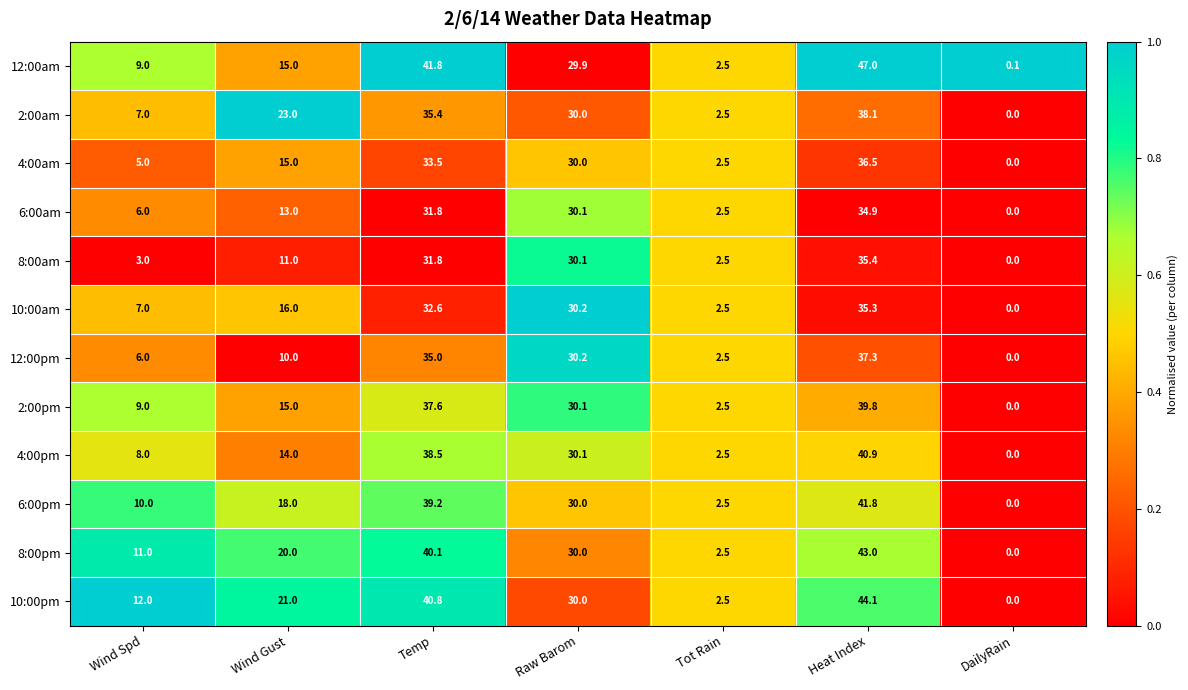

What is the sum of the 4:00pm values at Tot Rain and DailyRain?

2.5